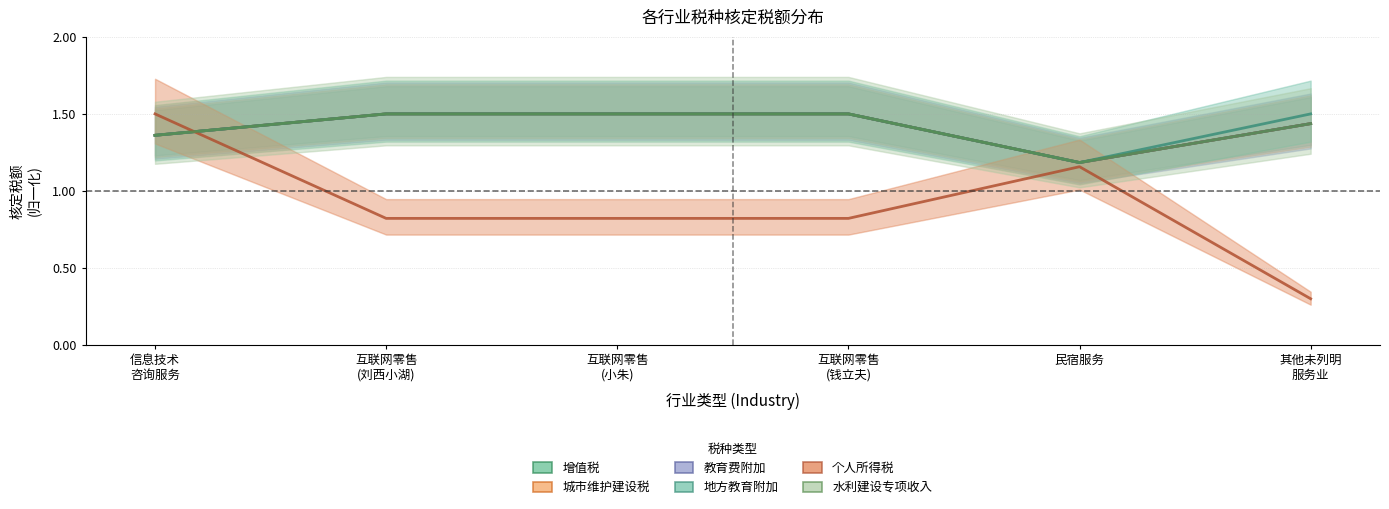

What is the sum of all 水利建设专项收入 values?

8.5